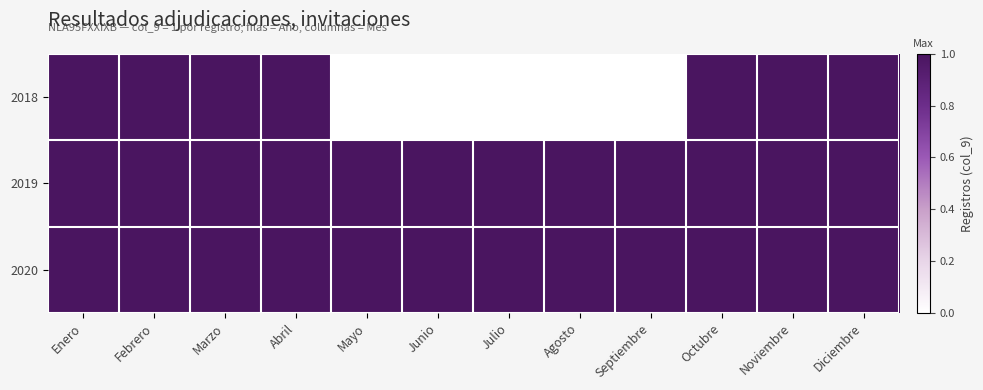

Between Mayo and Julio, which series saw the biggest shift?

2018